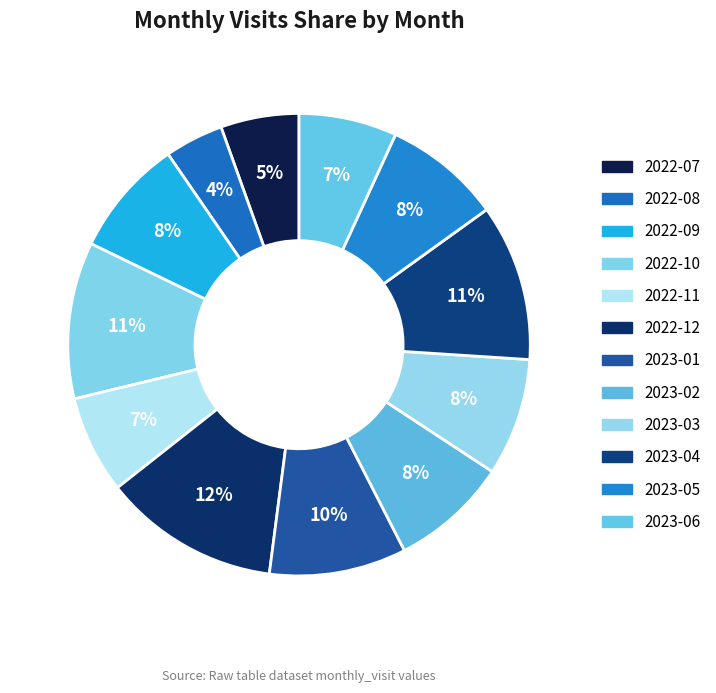

Is it true that 2023-01 is 10% of the pie?

True